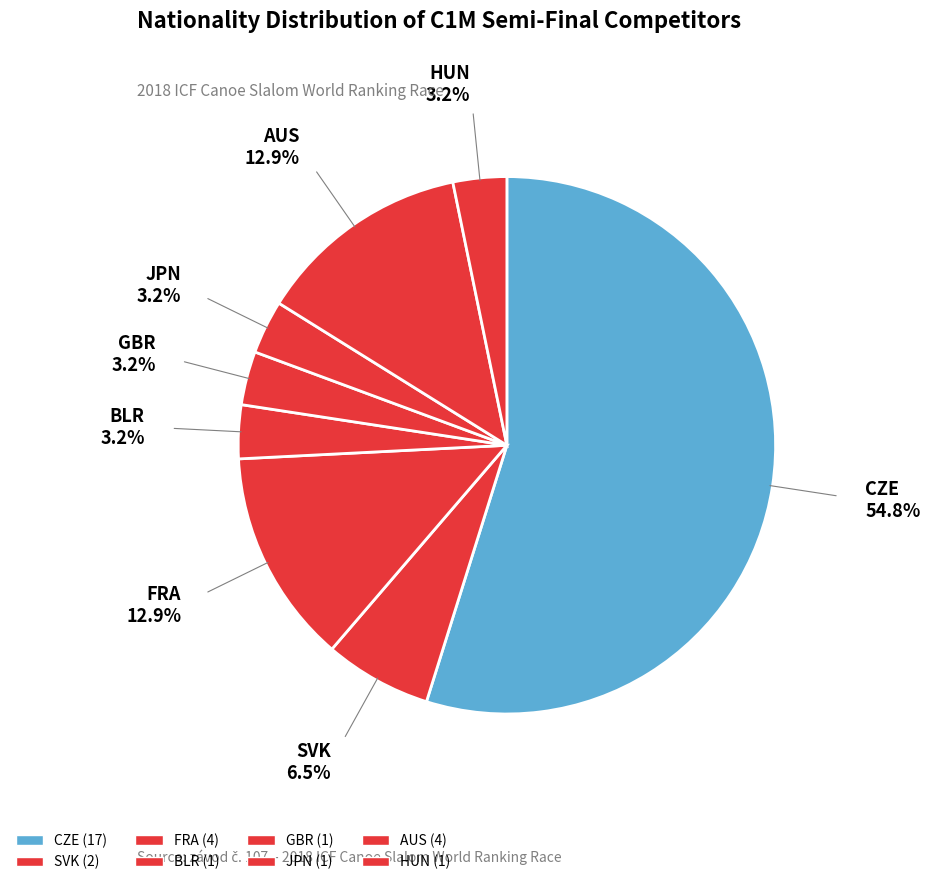

Does CZE account for over 50% of the chart?

Yes